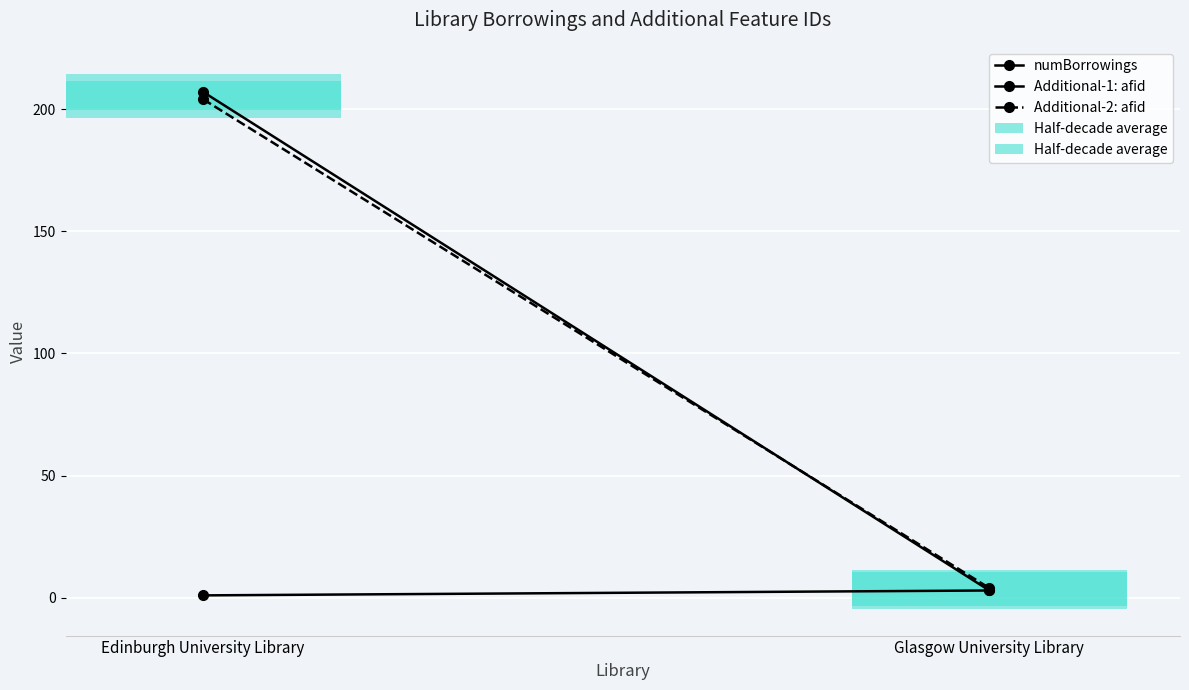

What is the sum of the Additional-2: afid values at Glasgow University Library and Edinburgh University Library?

208